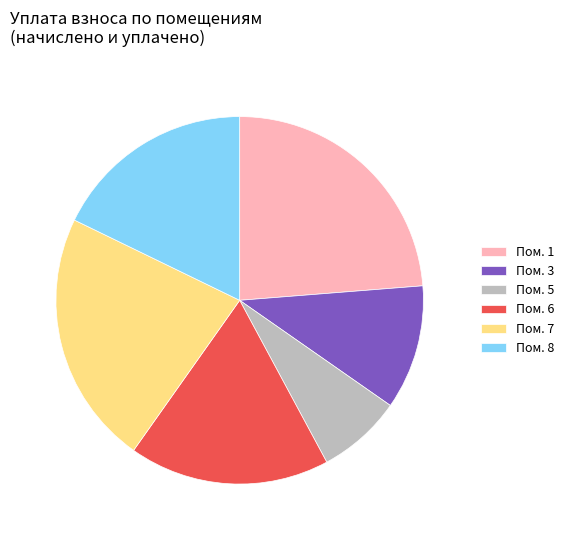

Approximately how many times larger is the value at Пом. 7 compared to Пом. 8?

1.3